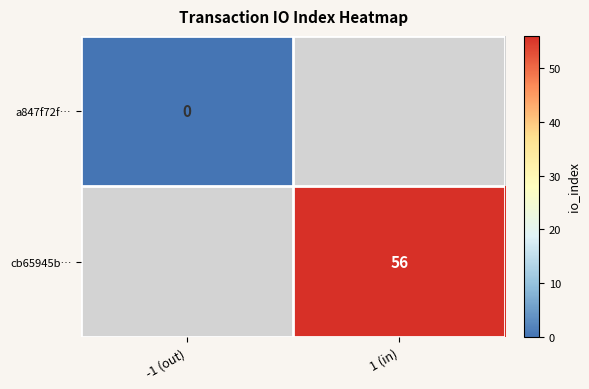

Is it true that cb65945b… equals 94 at 1 (in)?

False